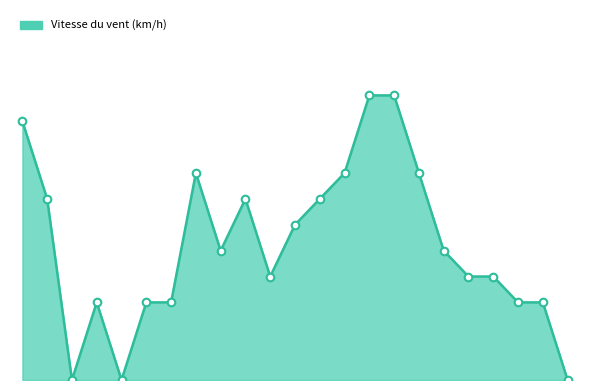

Is this an area chart (filled region under the line)?

Yes